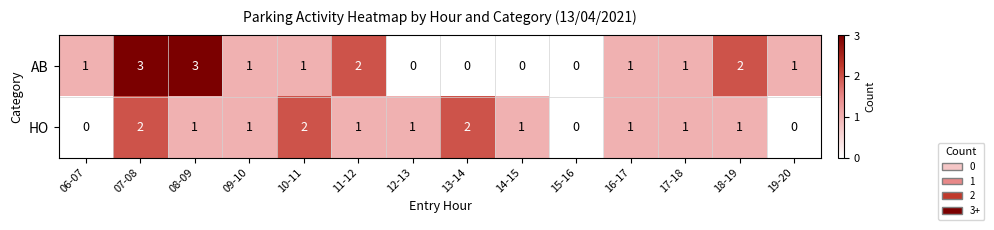

Which series has the largest range (max minus min)?

AB